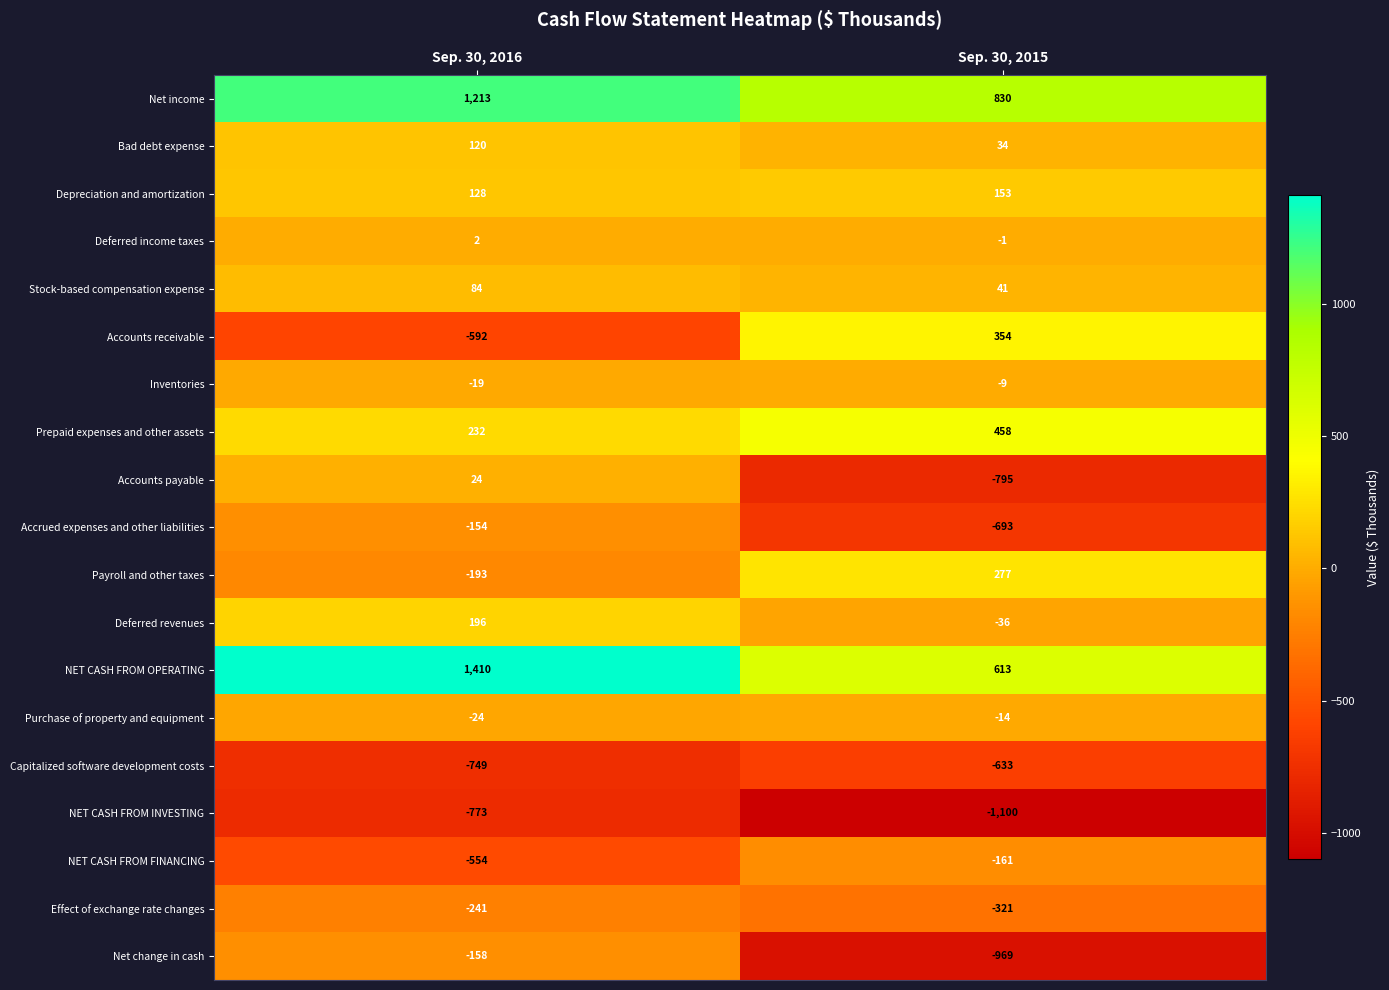

Rank the categories by NET CASH FROM FINANCING value from lowest to highest.

Sep. 30, 2016, Sep. 30, 2015